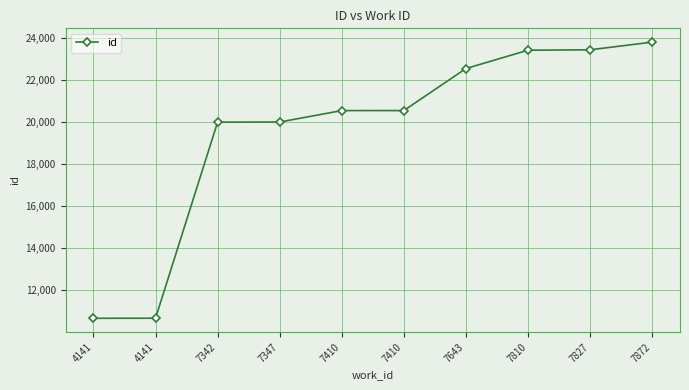

How many data points does each series have?

10